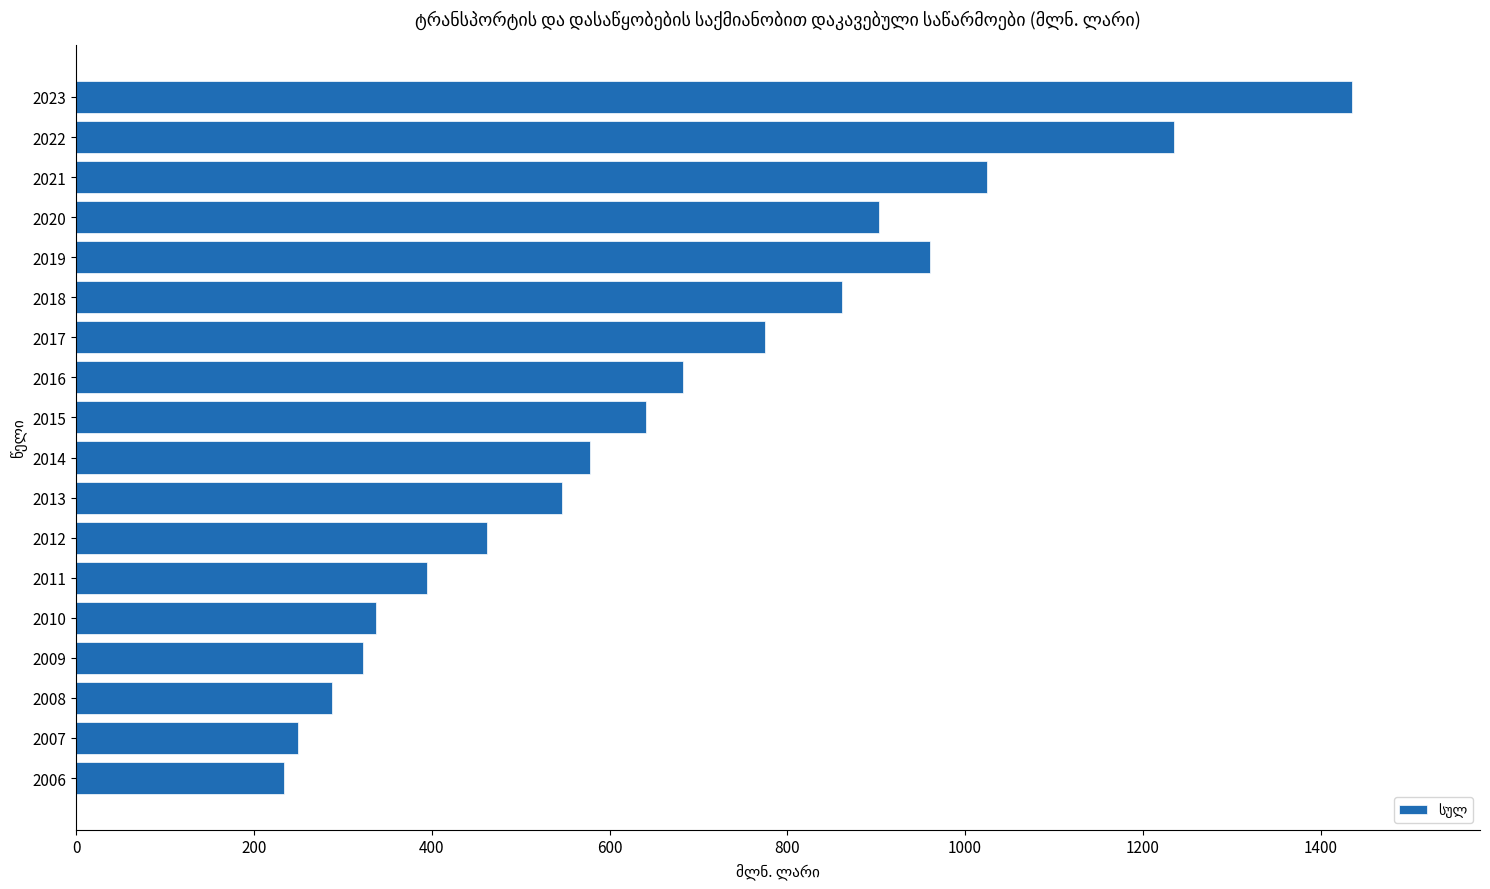

What is the difference between the maximum and second lowest values?

1185.9